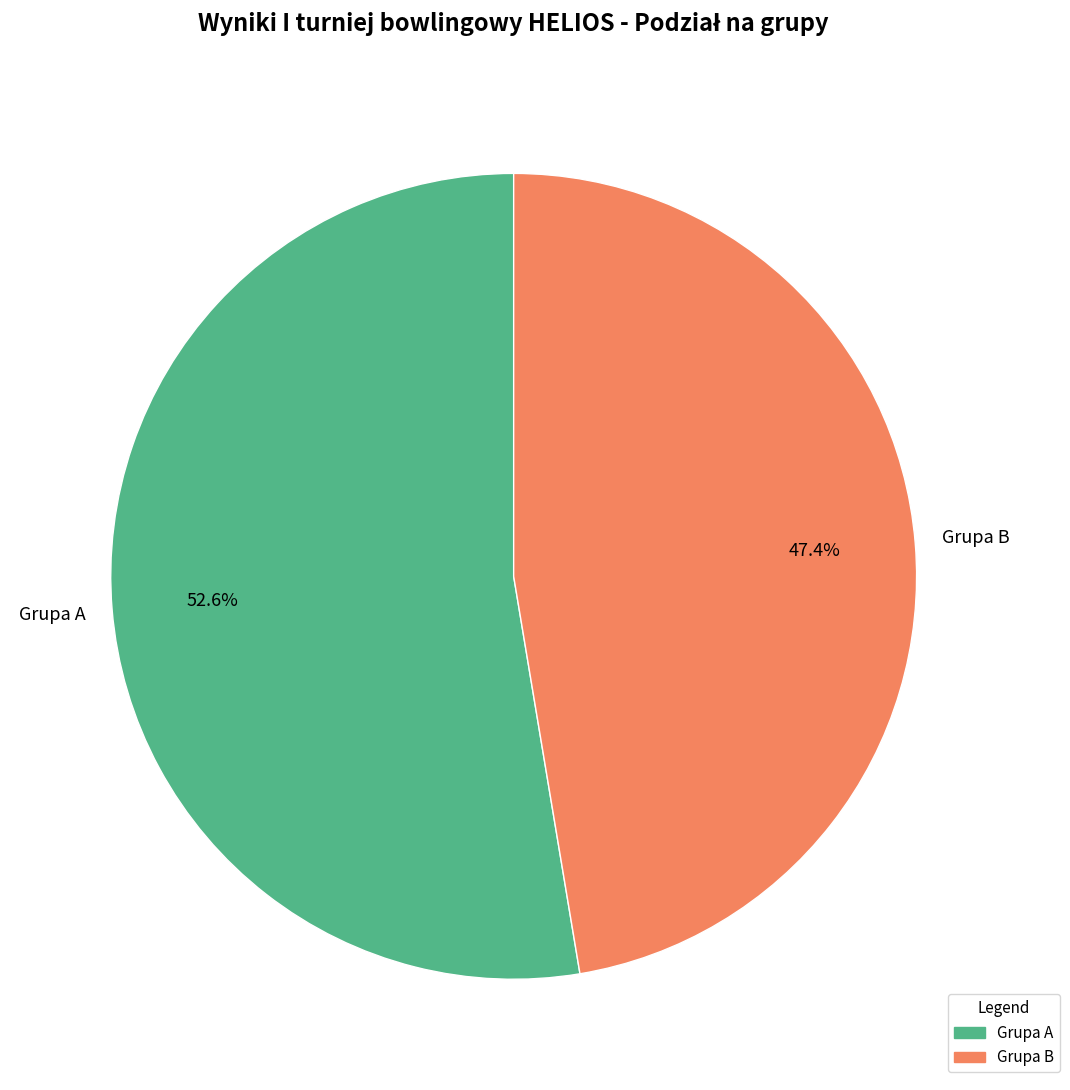

Combined, do Grupa A and Grupa B account for over 50%?

Yes